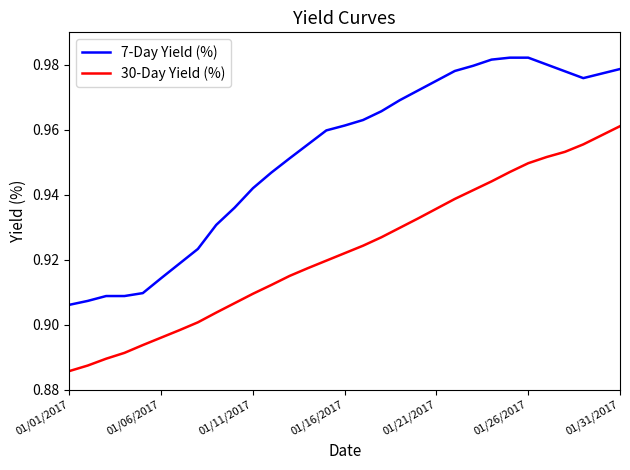

True or false: 30-Day Yield (%) and 7-Day Yield (%) intersect in this chart.

False